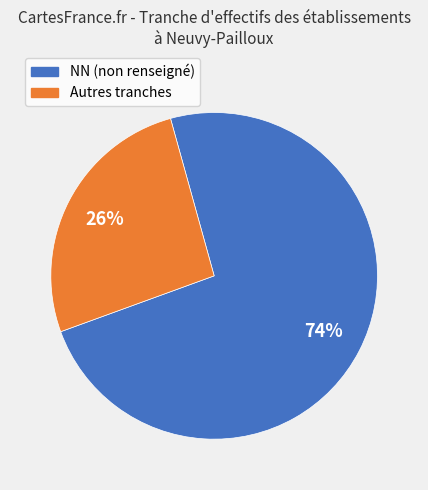

Is there any slice that represents more than half of the pie?

Yes